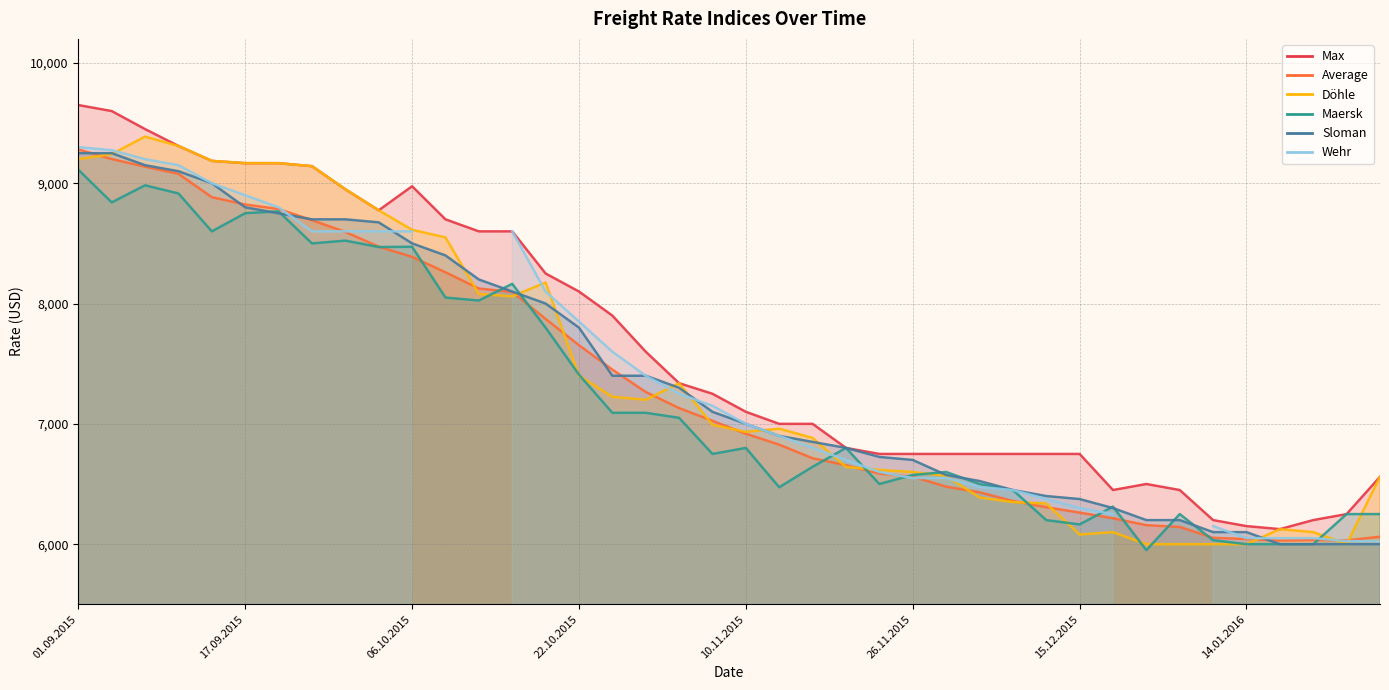

At which category does the chart reach its peak across all series?

01.09.2015